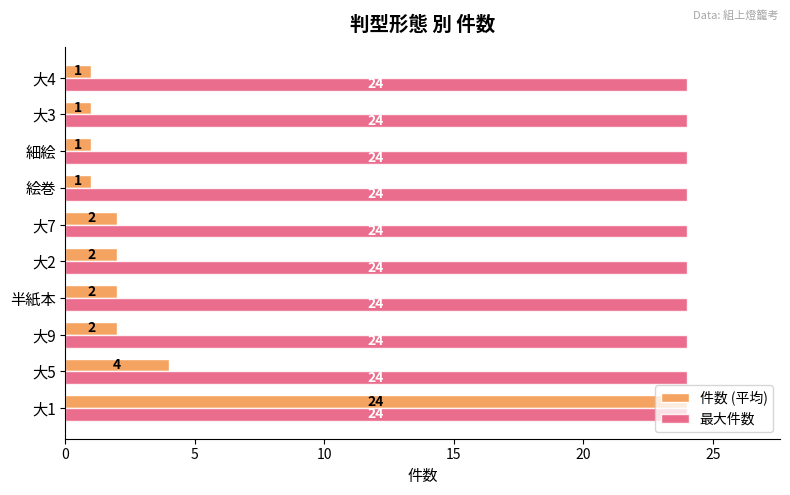

The 件数 (平均) series shows 24 at 大1. True or false?

True